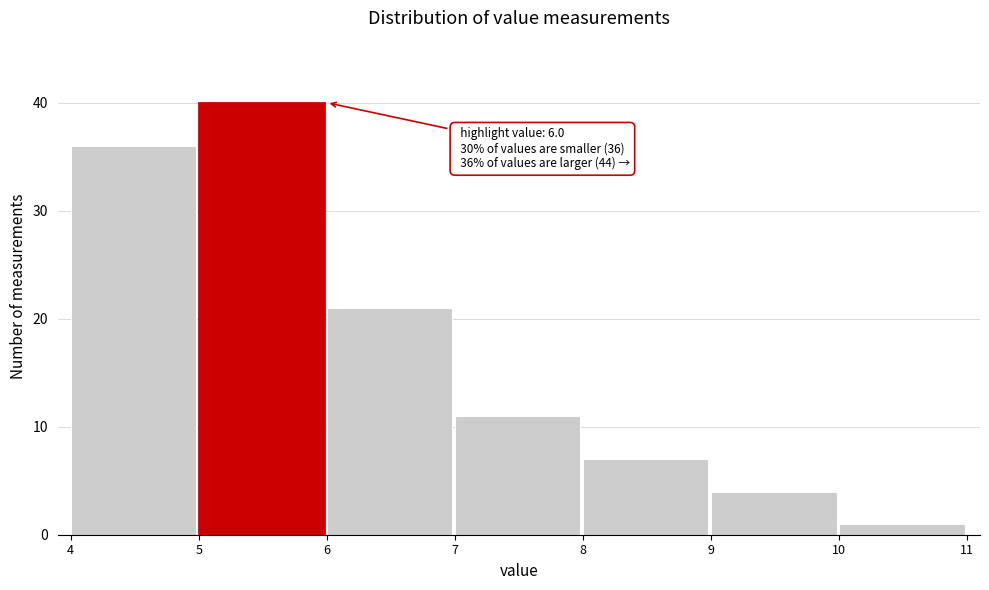

Over which range of the x-axis is the bar tallest?

5 to 6